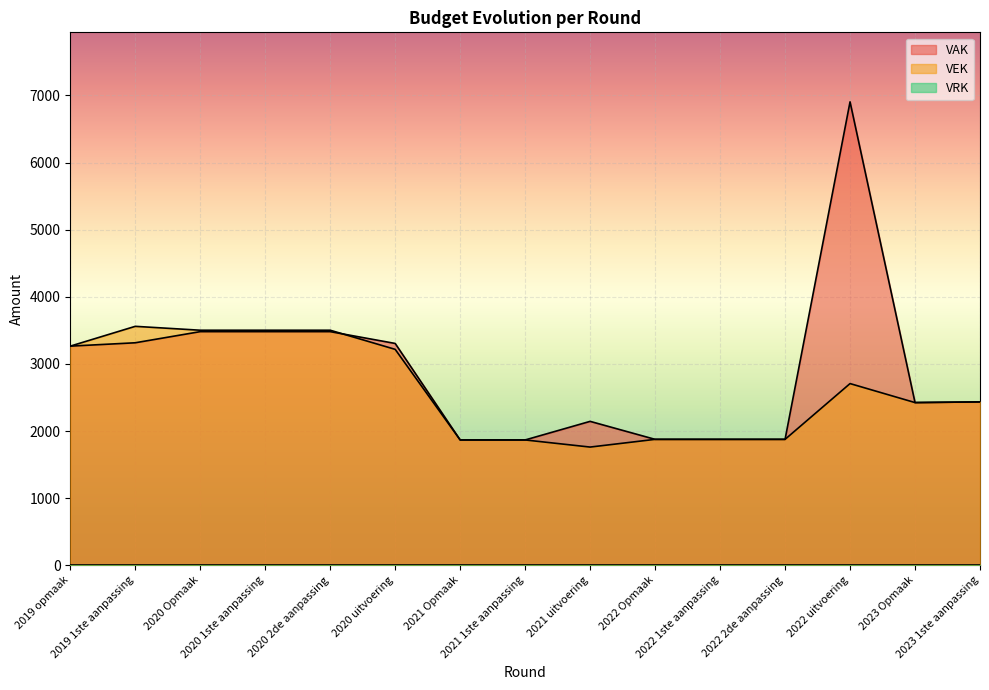

What is the label of the 9th point from the left?

2021 uitvoering